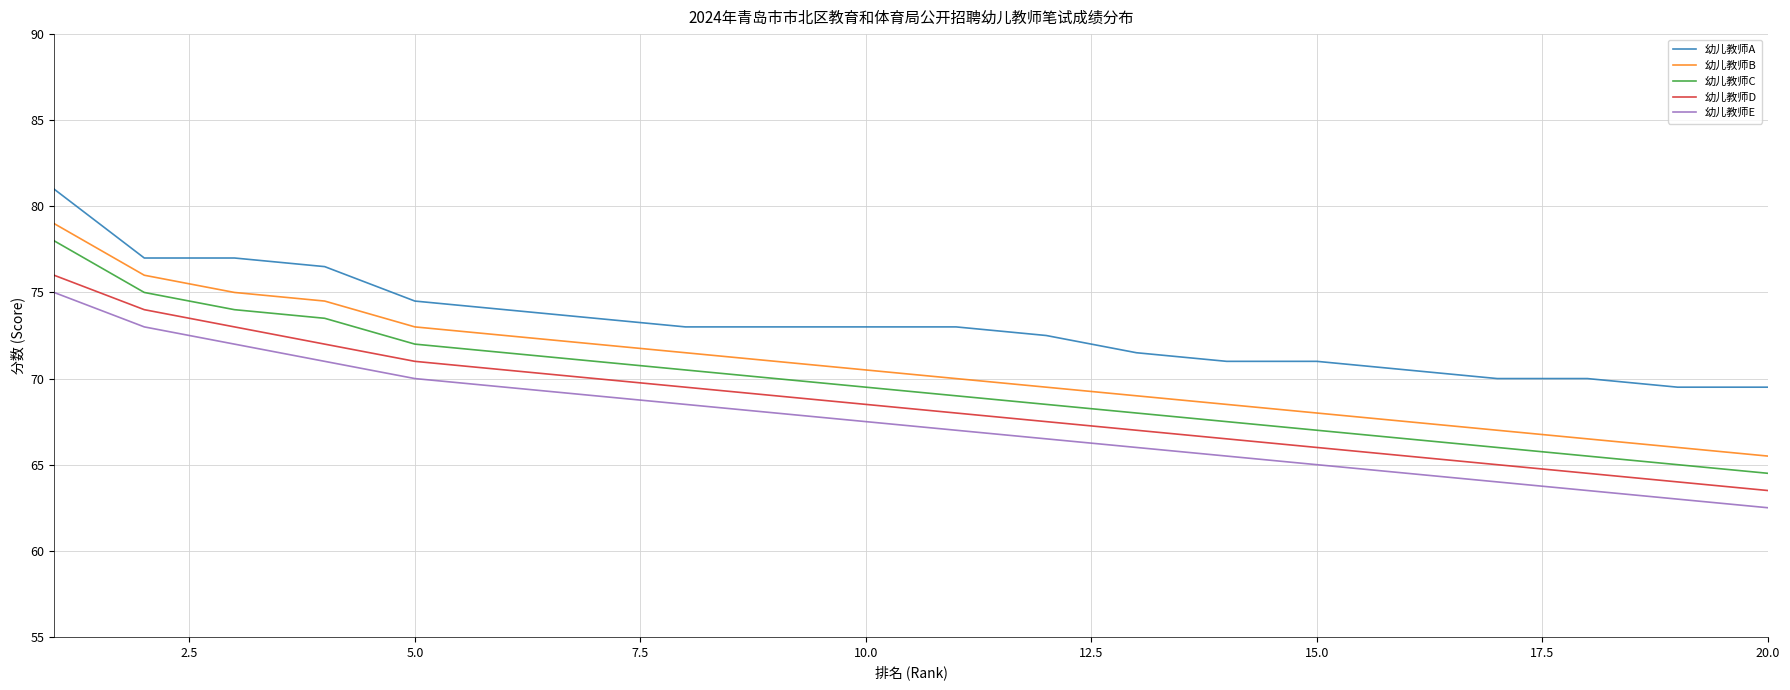

What is the lowest value of the 幼儿教师E series?

62.5